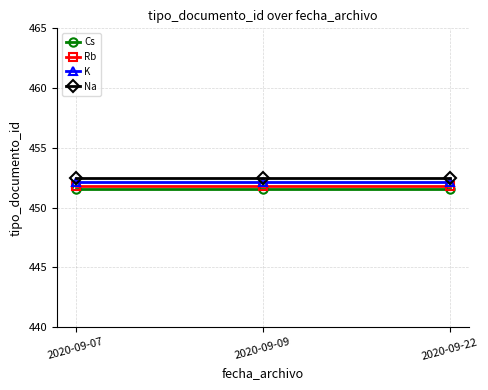

The K series shows 245.1 at 2020-09-07. True or false?

False